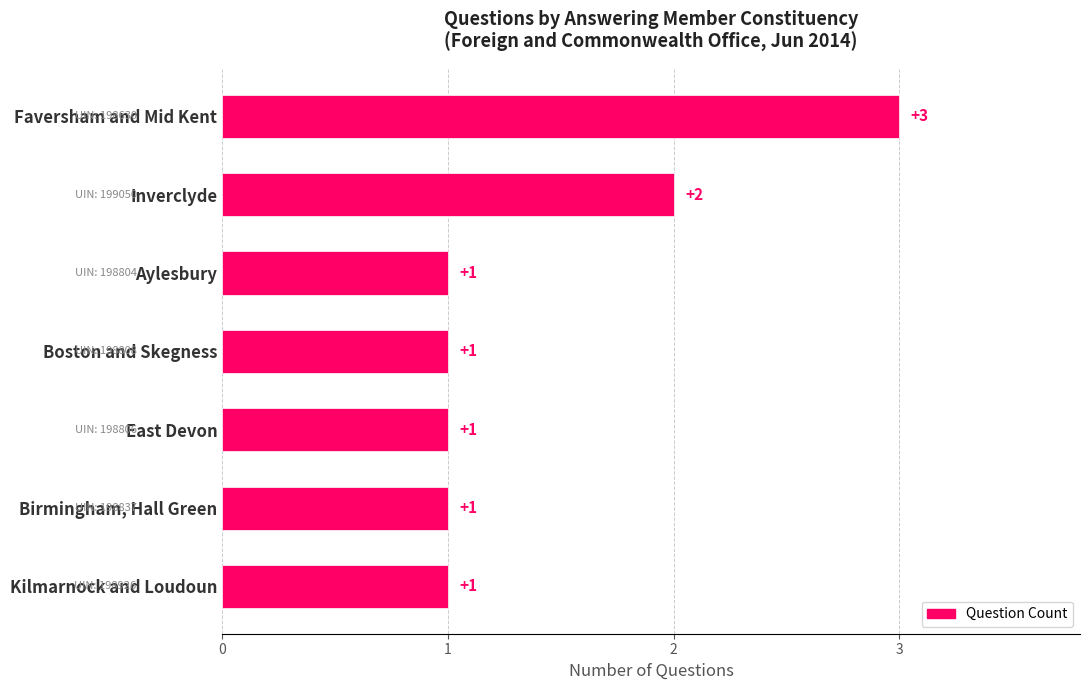

What is the sum of the values at Faversham and Mid Kent and East Devon?

4